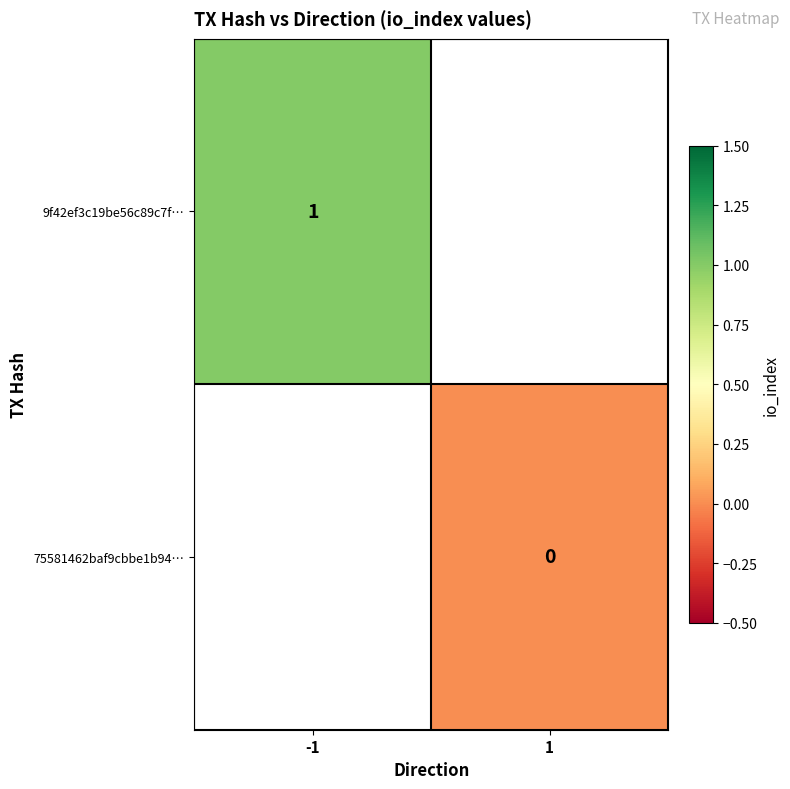

The 9f42ef3c19be56c89c7f… series shows 1 at -1. True or false?

True